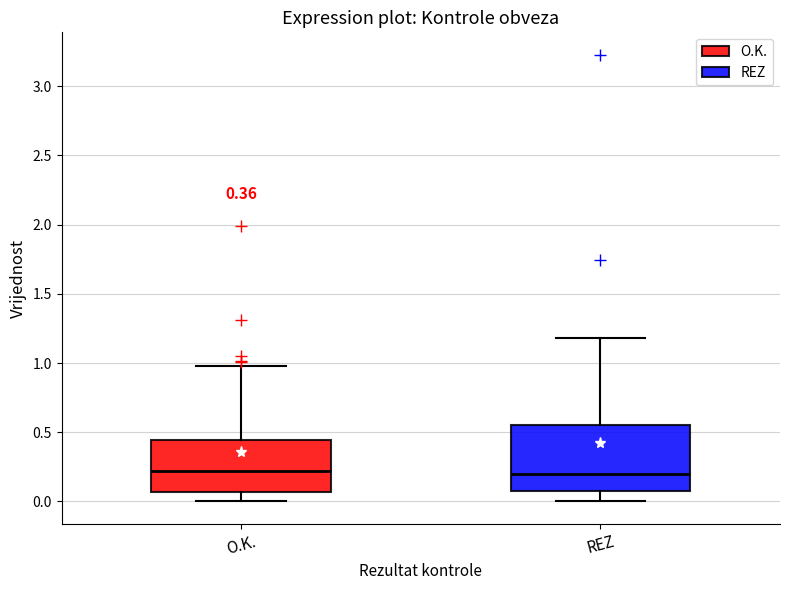

Which box is the tallest, from its lower edge to its upper edge?

REZ